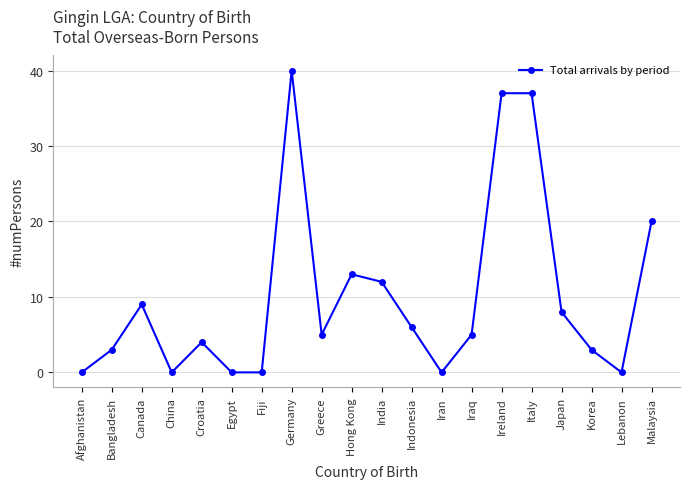

At which category does the data reach its first local peak?

Canada